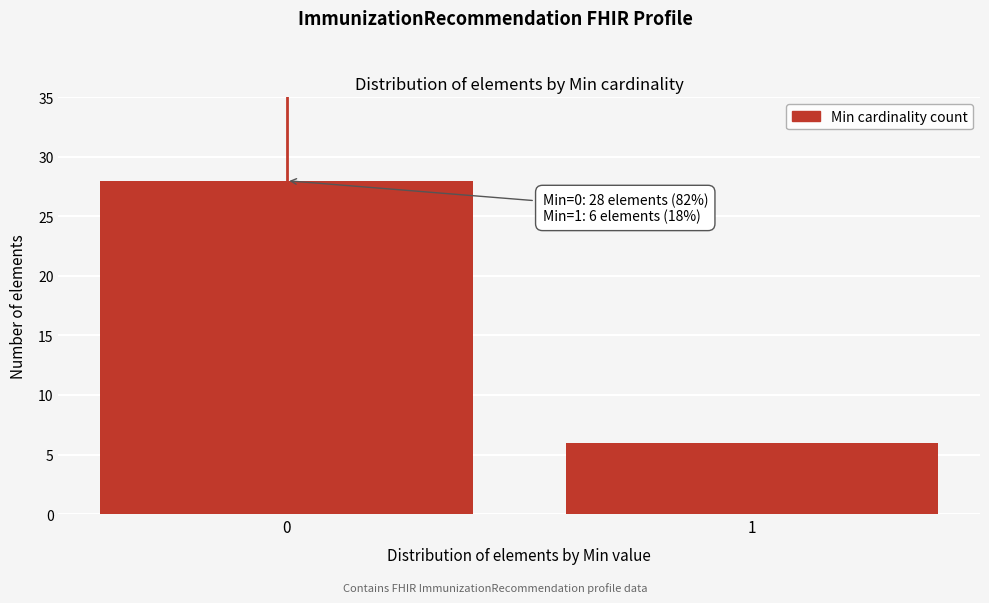

Reading left to right, transcribe all the data shown in this chart.

28	6